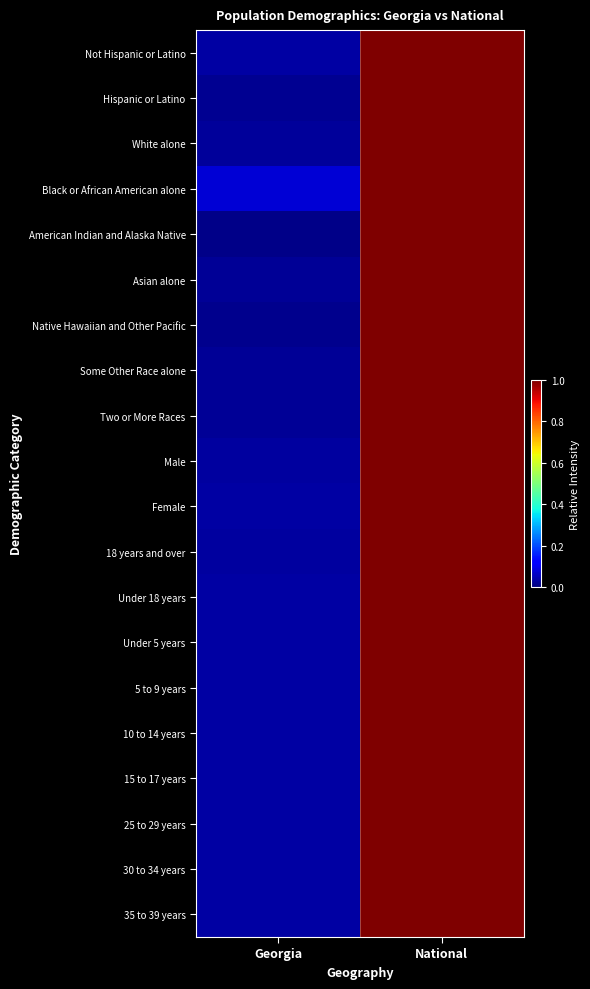

At which category is the sum across all series the highest?

National